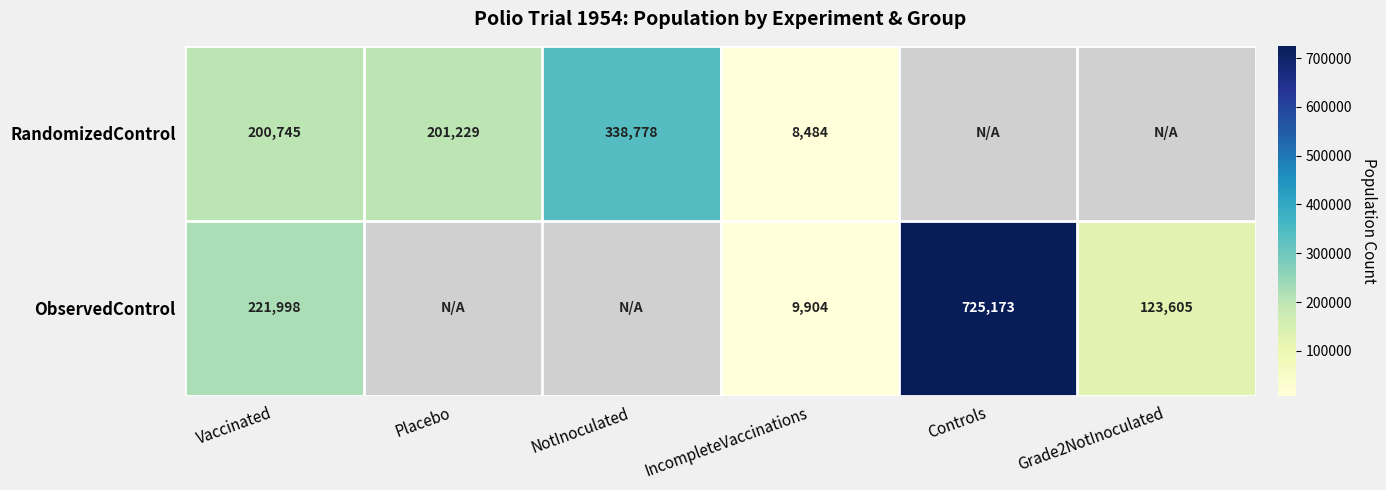

What is the spread (max minus min) of values at IncompleteVaccinations?

1420